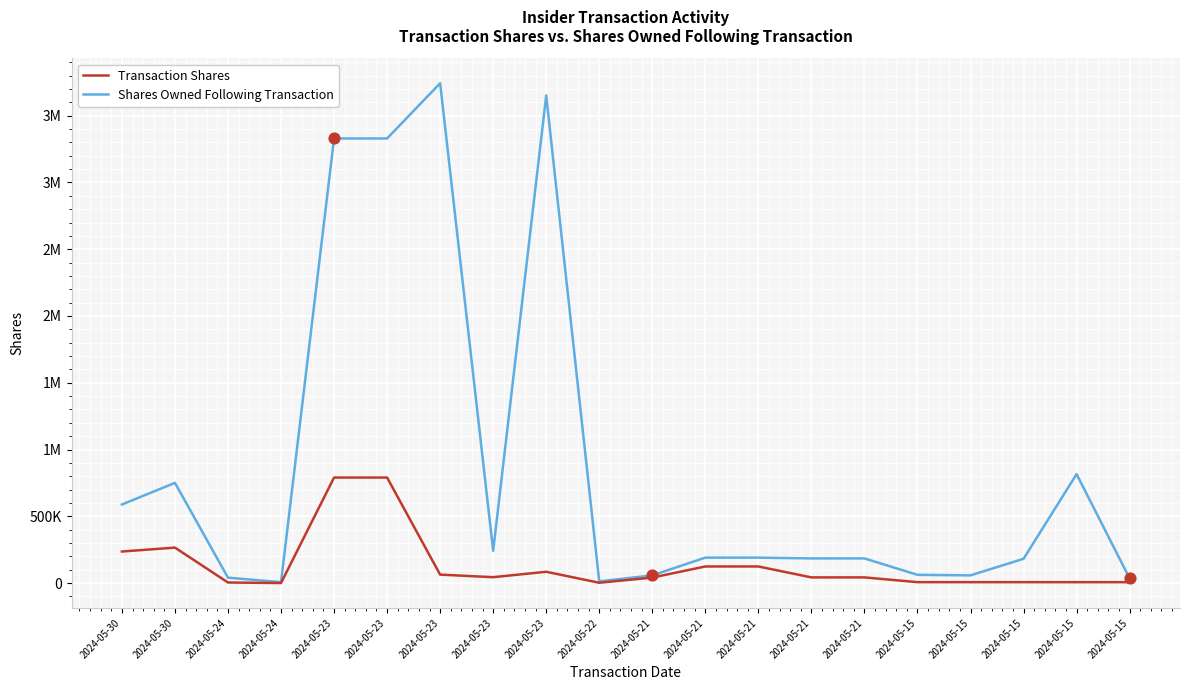

What is the total value across all series at 2024-05-23?

4119577